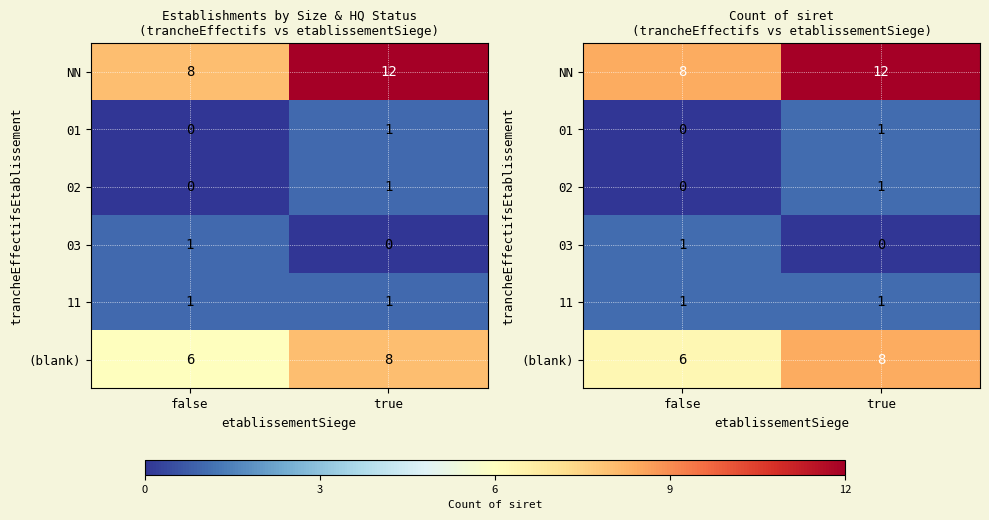

True or false: (blank) has a value of 10.1 at false.

False